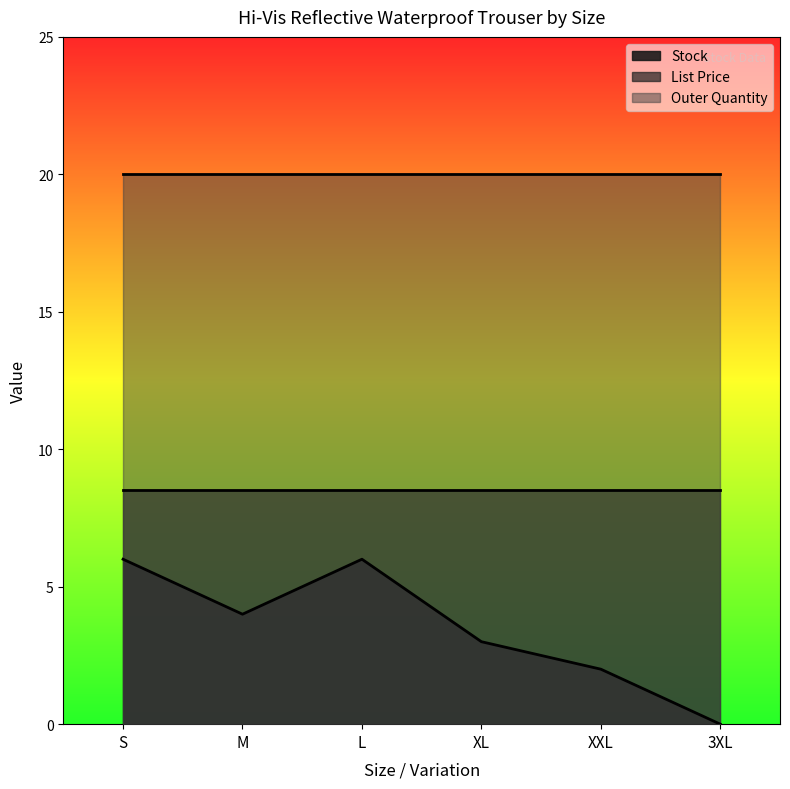

What is the total value across all series at S?

34.5